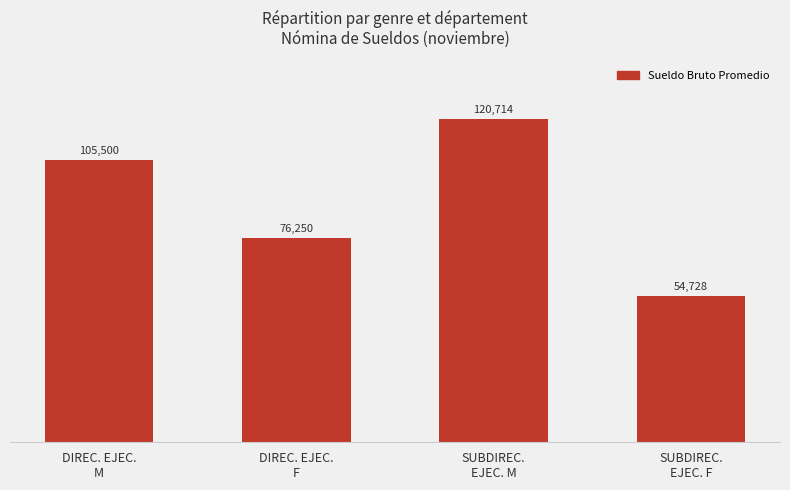

How many series are shown in this chart?

1